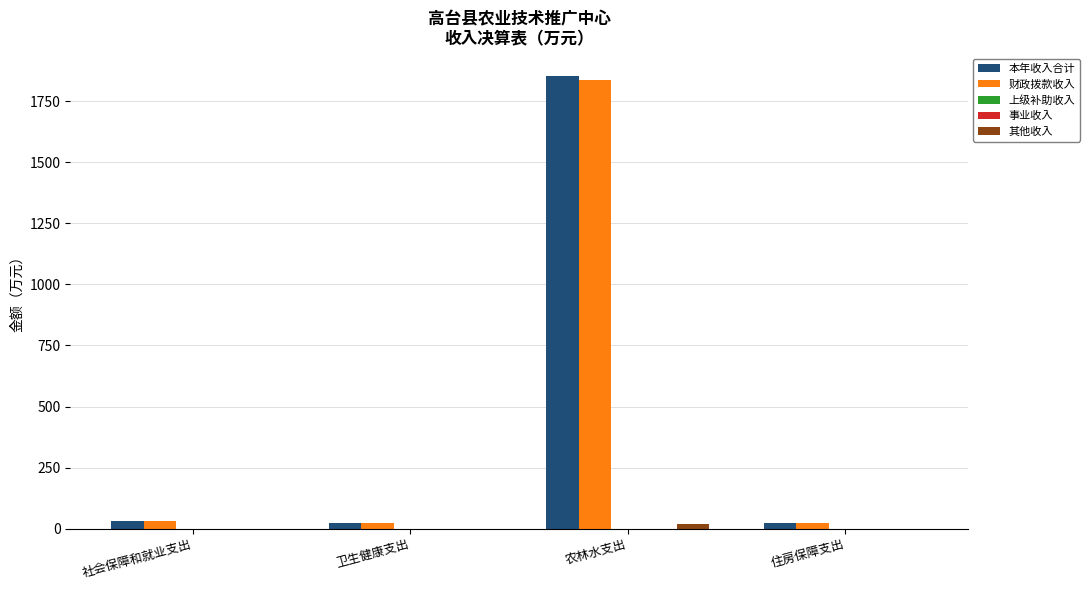

What are all the series names shown in the legend?

本年收入合计, 财政拨款收入, 上级补助收入, 事业收入, 其他收入